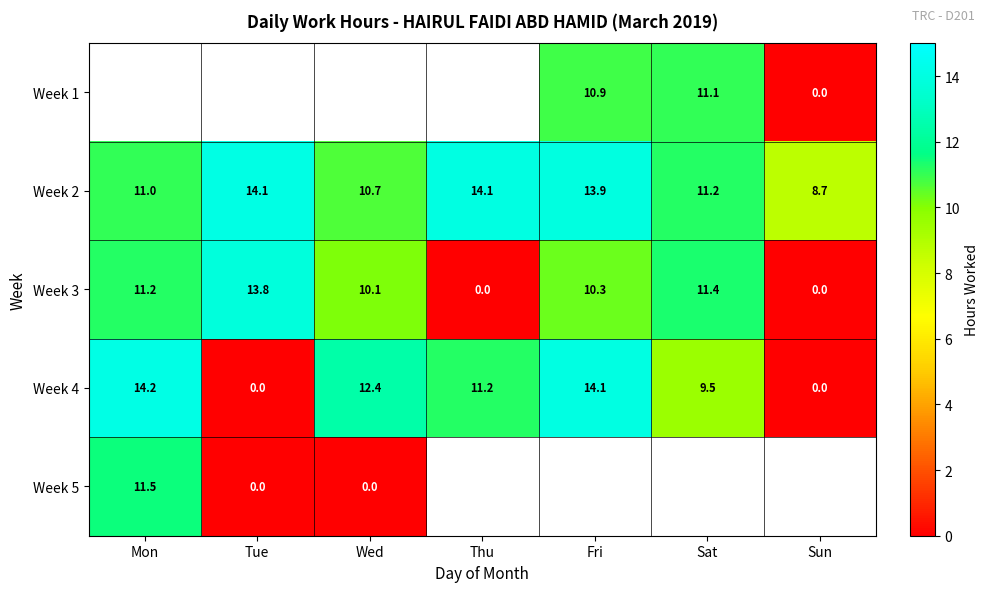

Is the value of Week 4 at Mon greater than the value of Week 3 at Sun?

Yes